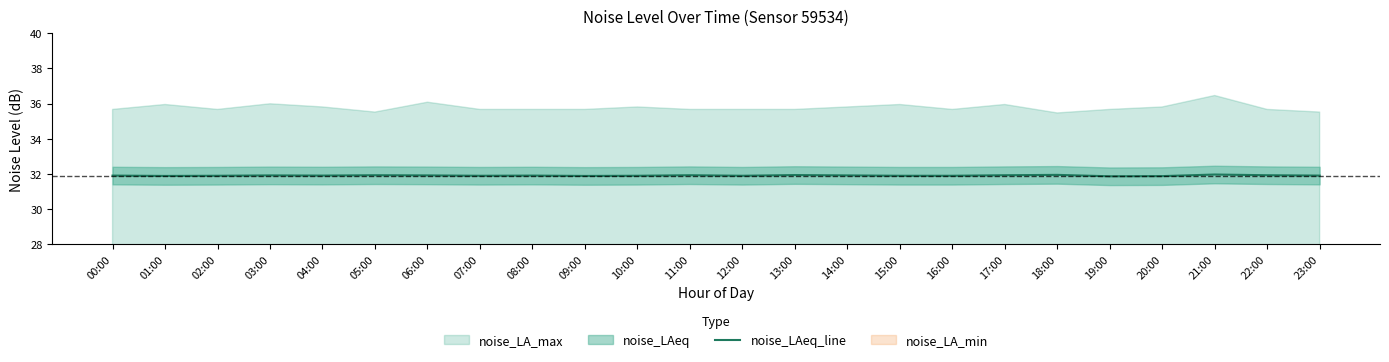

What is the value of the 16th point from the left?

31.9